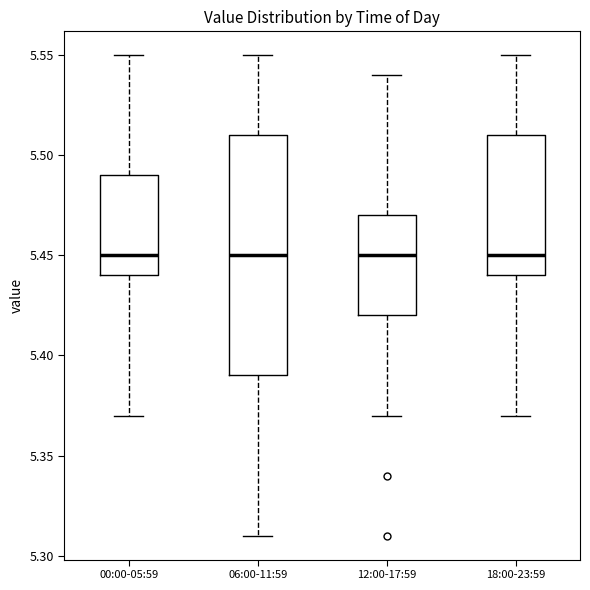

Where is the lower edge of the box for 12:00-17:59 on the y-axis? The values are not printed on the chart, so give them approximately, as read against the axis.

5.42